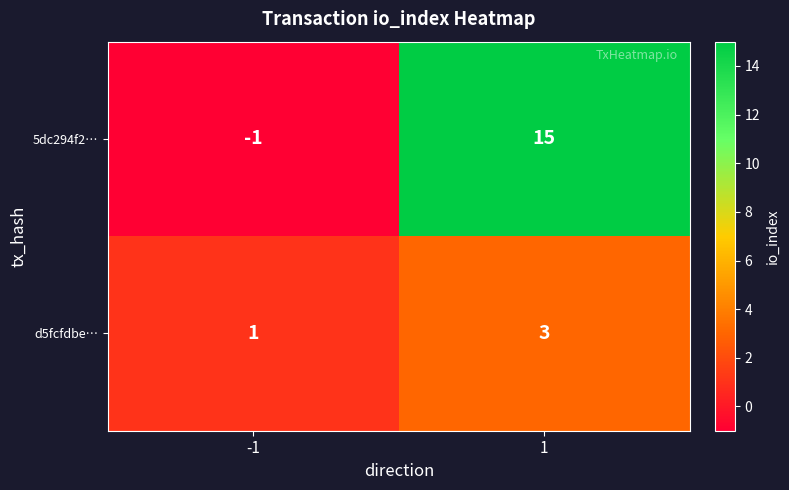

What is the maximum value for 5dc294f2…?

15